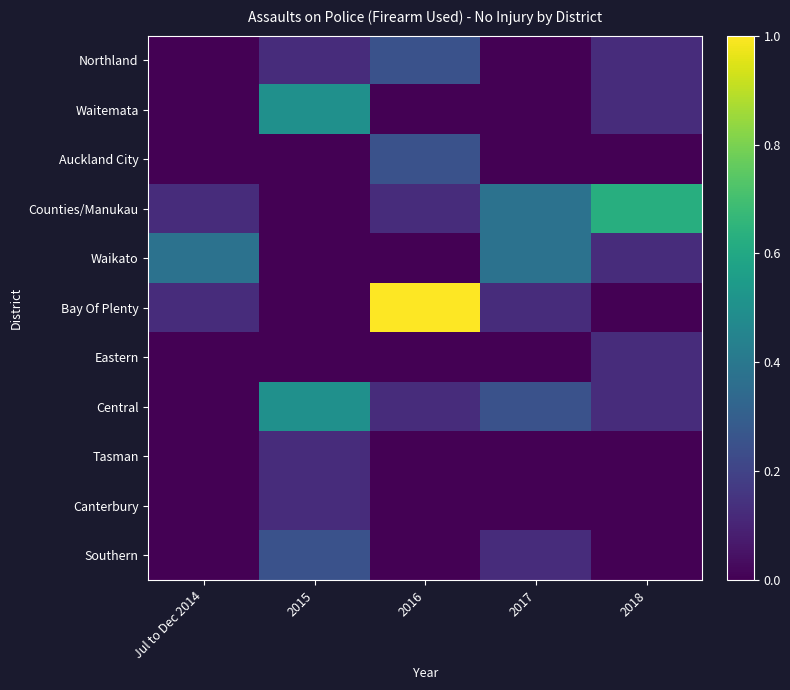

Which category has the highest value across all series?

2016